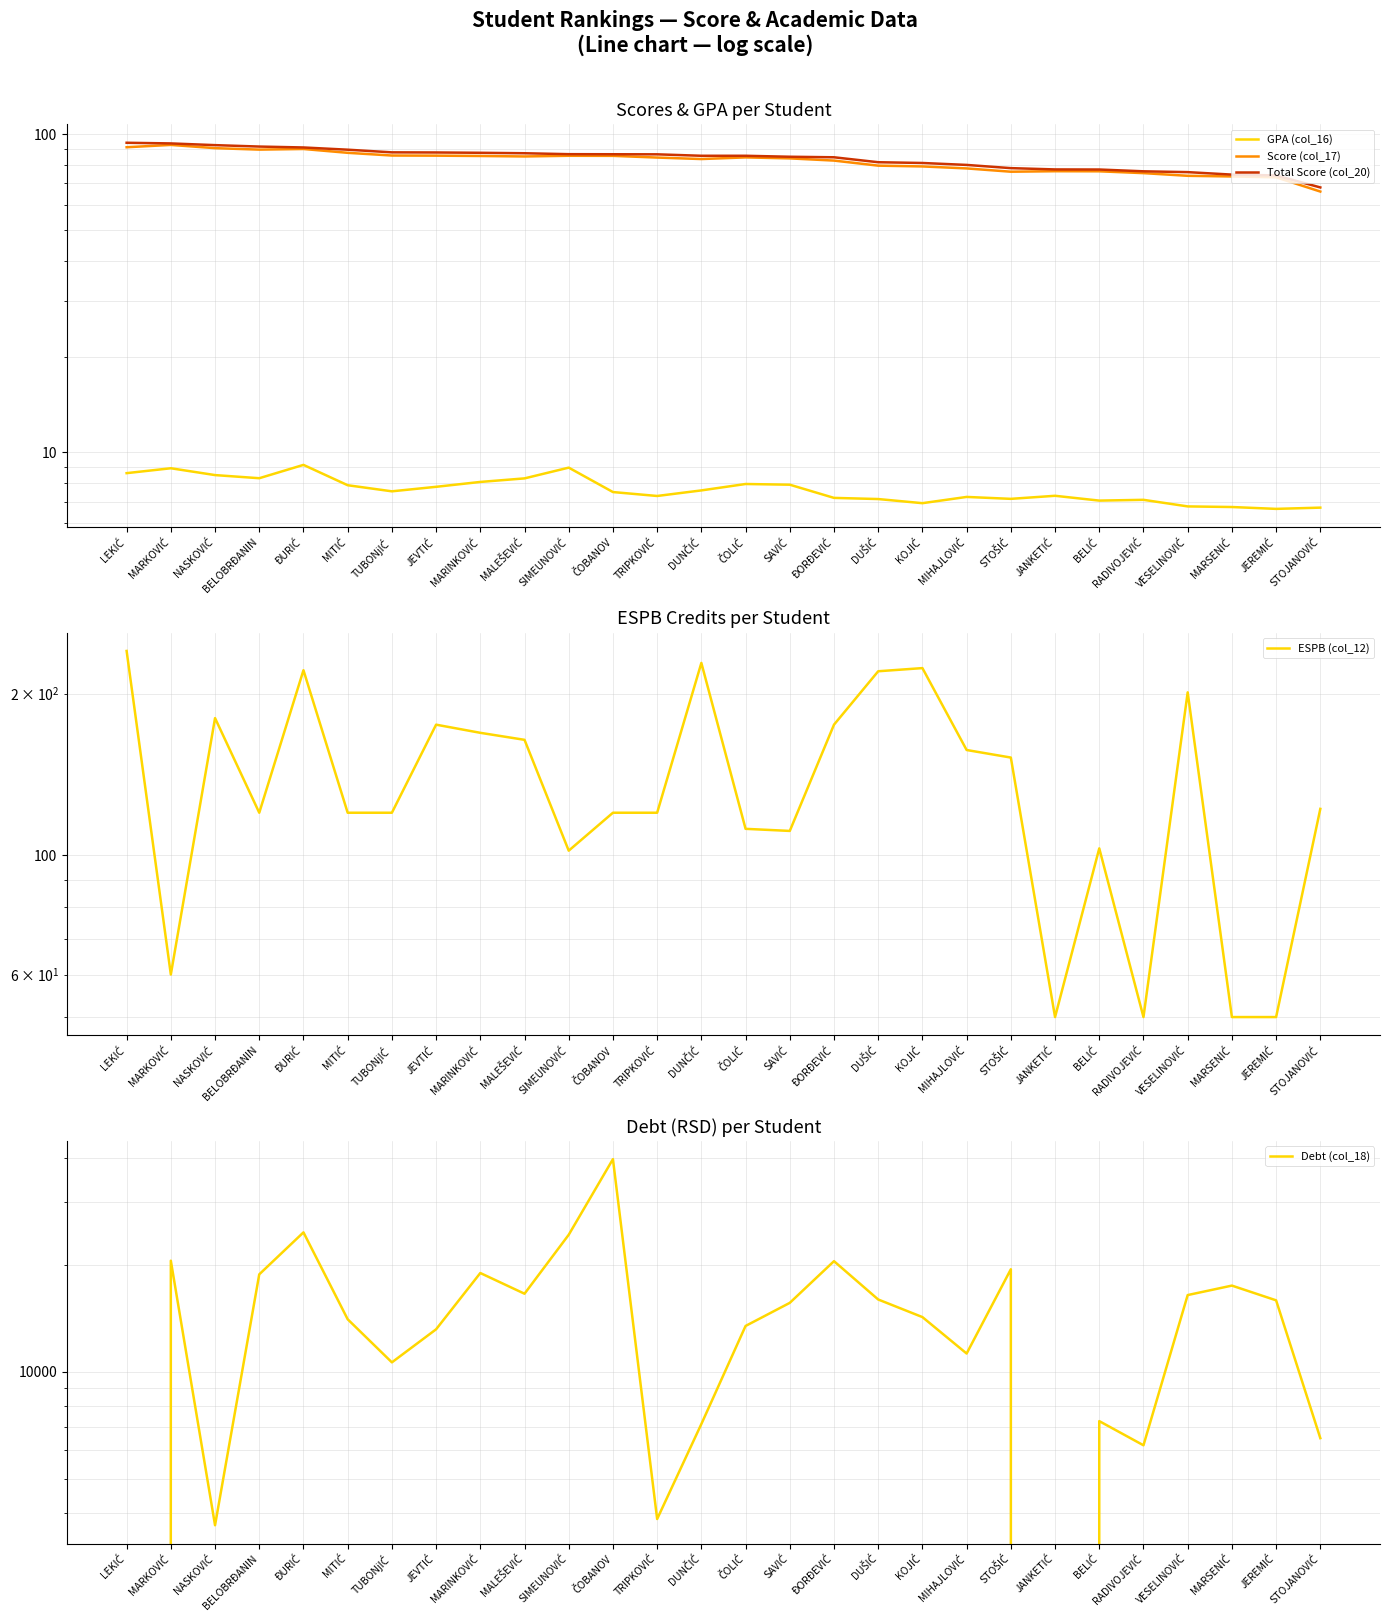

Rank the categories by ESPB (col_12) value from lowest to highest.

JANKETIĆ, RADIVOJEVIĆ, MARSENIĆ, JEREMIĆ, MARKOVIĆ, SIMEUNOVIĆ, BELIĆ, SAVIĆ, ČOLIĆ, BELOBRĐANIN, MITIĆ, TUBONjIĆ, ČOBANOV, TRIPKOVIĆ, STOJANOVIĆ, STOŠIĆ, MIHAJLOVIĆ, MALEŠEVIĆ, MARINKOVIĆ, JEVTIĆ, ĐORĐEVIĆ, NASKOVIĆ, VESELINOVIĆ, DUŠIĆ, ĐURIĆ, KOJIĆ, DUNČIĆ, LEKIĆ